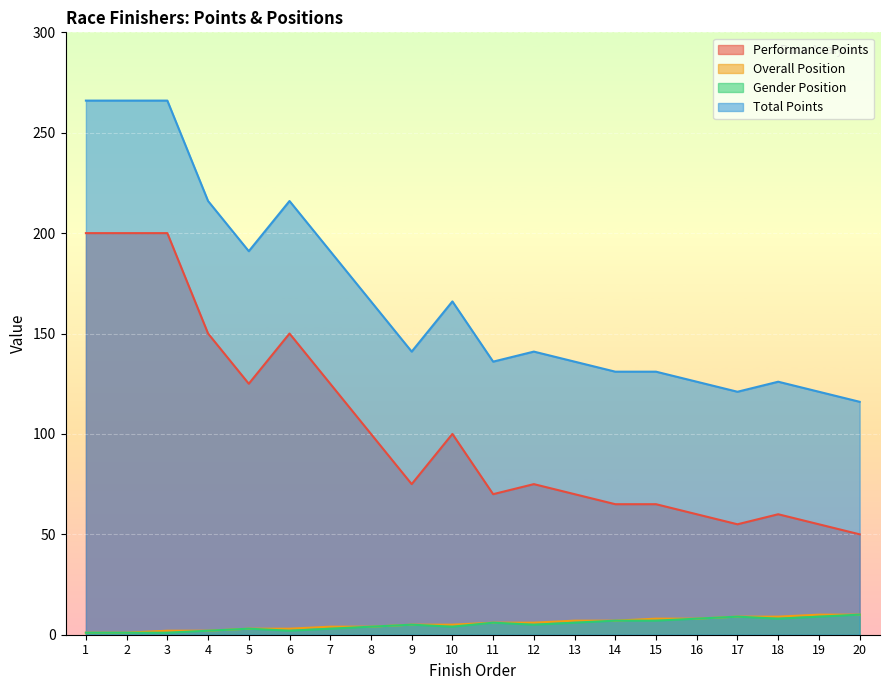

At how many categories does at least one series exceed 90?

20